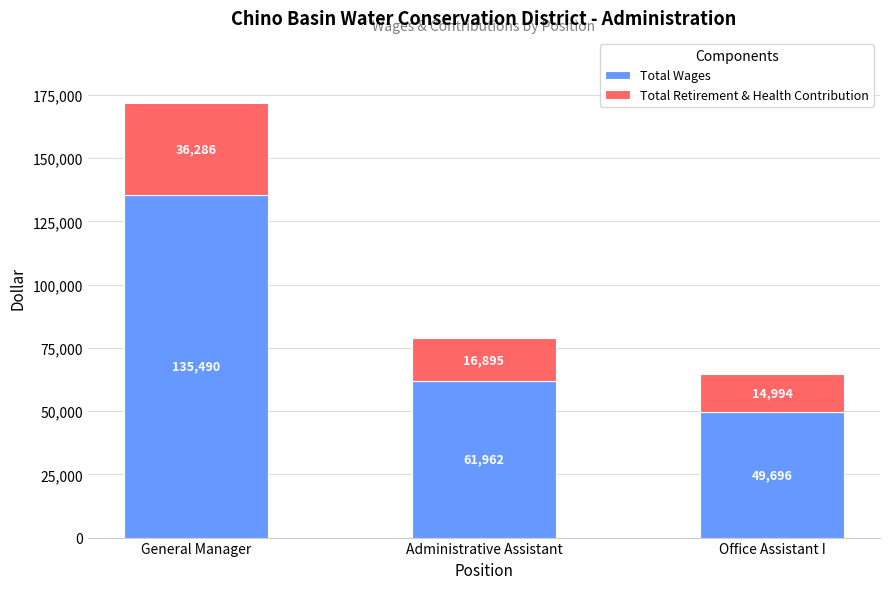

What is the sum of all Total Wages values?

247148